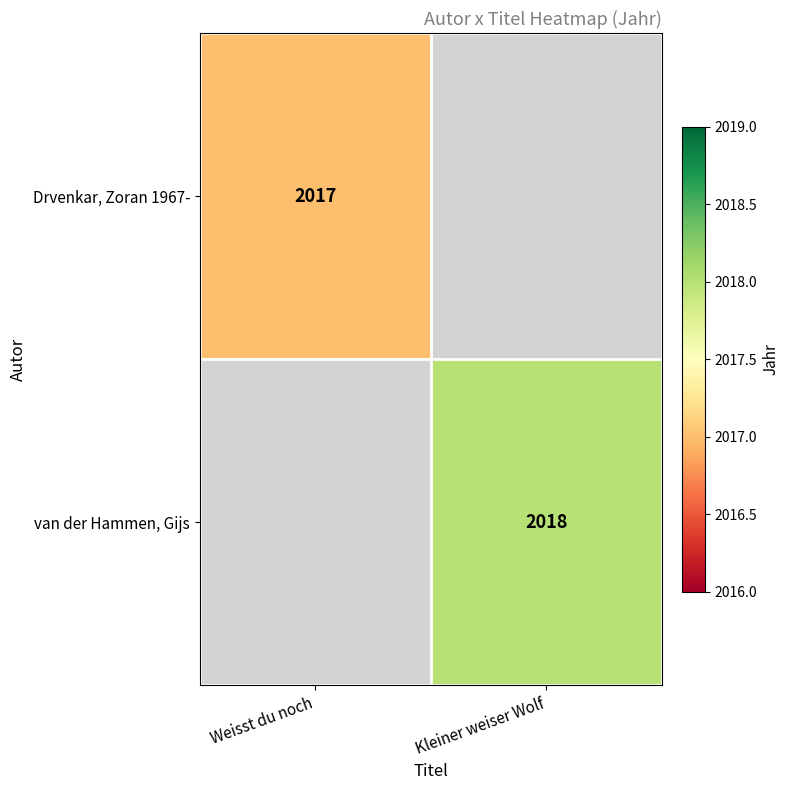

True or false: van der Hammen, Gijs has a value of 3256 at Kleiner weiser Wolf.

False